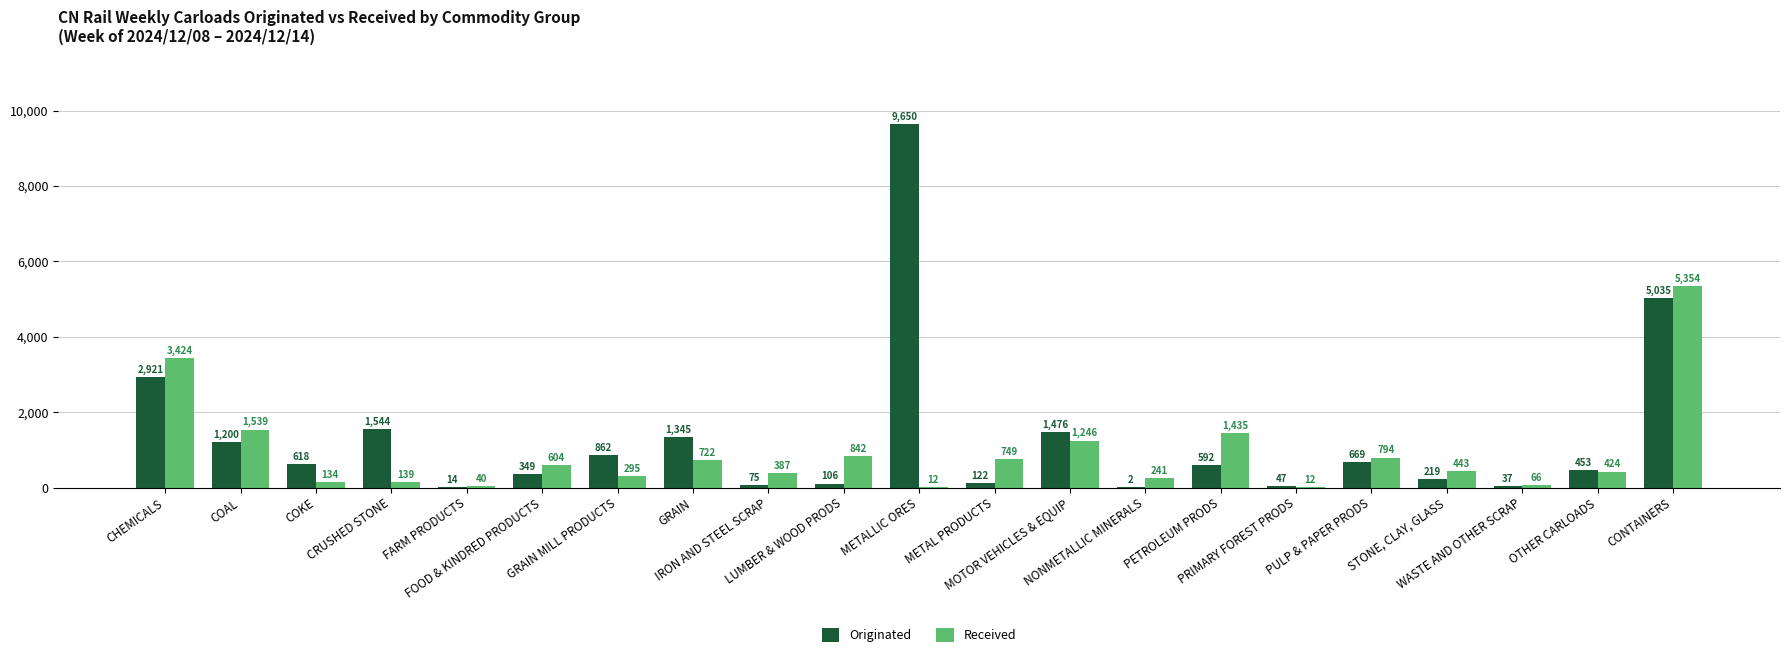

How many data points does each series have?

21